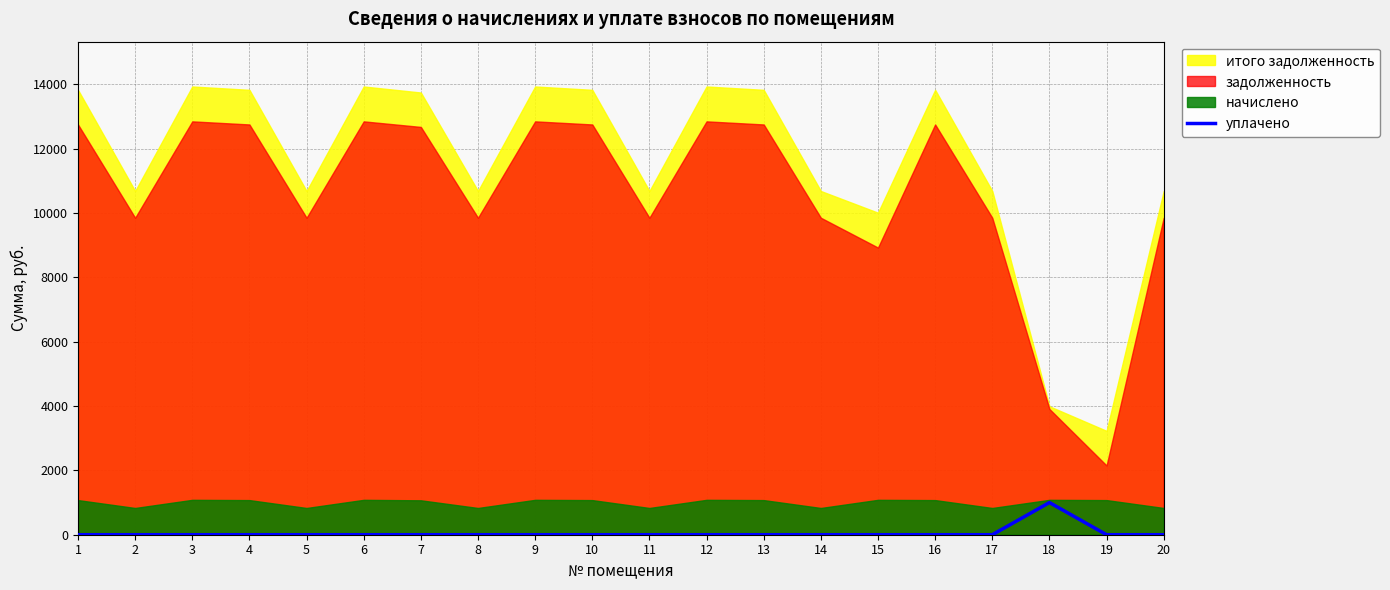

Reading left to right, extract all data points from this chart.

1=0	2=0	3=0	4=0	5=0	6=0	7=0	8=0	9=0	10=0	11=0	12=0	13=0	14=0	15=0	16=0	17=0	18=1000	19=0	20=0